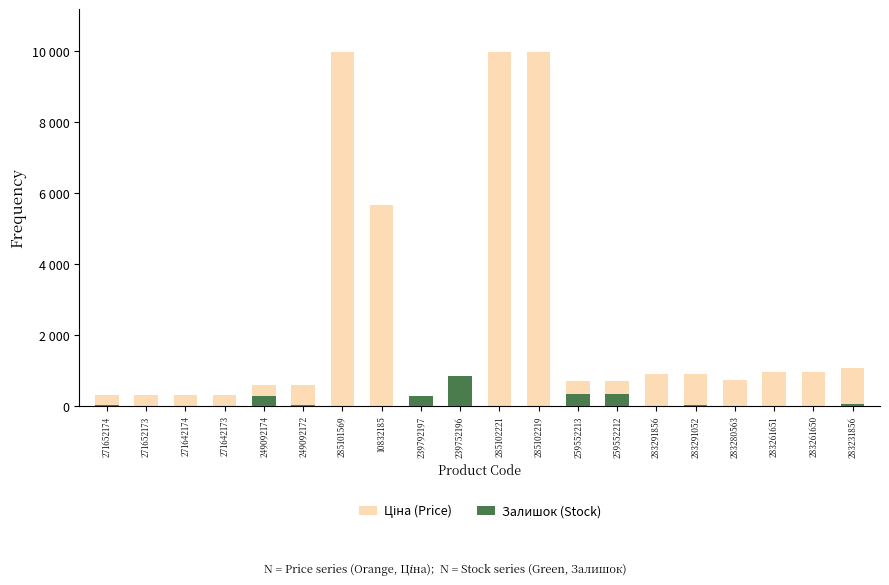

At which category does the chart reach its peak across all series?

285101569